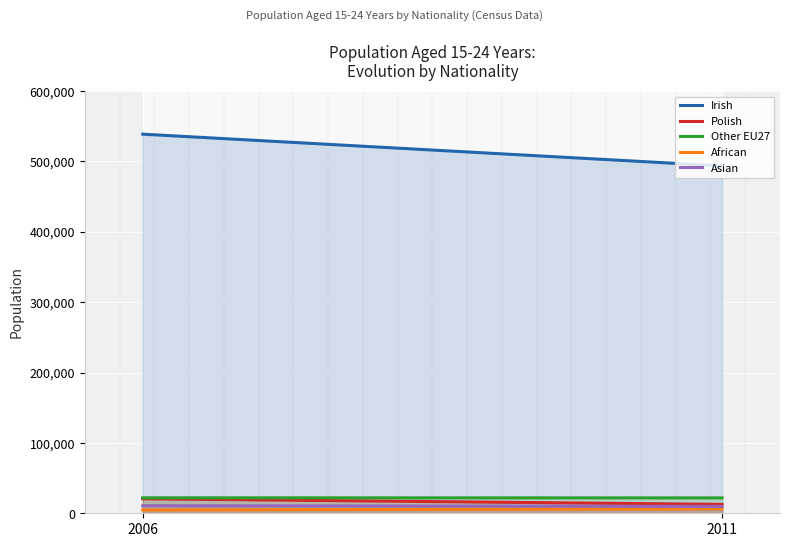

What is the value of the Irish point at the 1st from the left?

538658